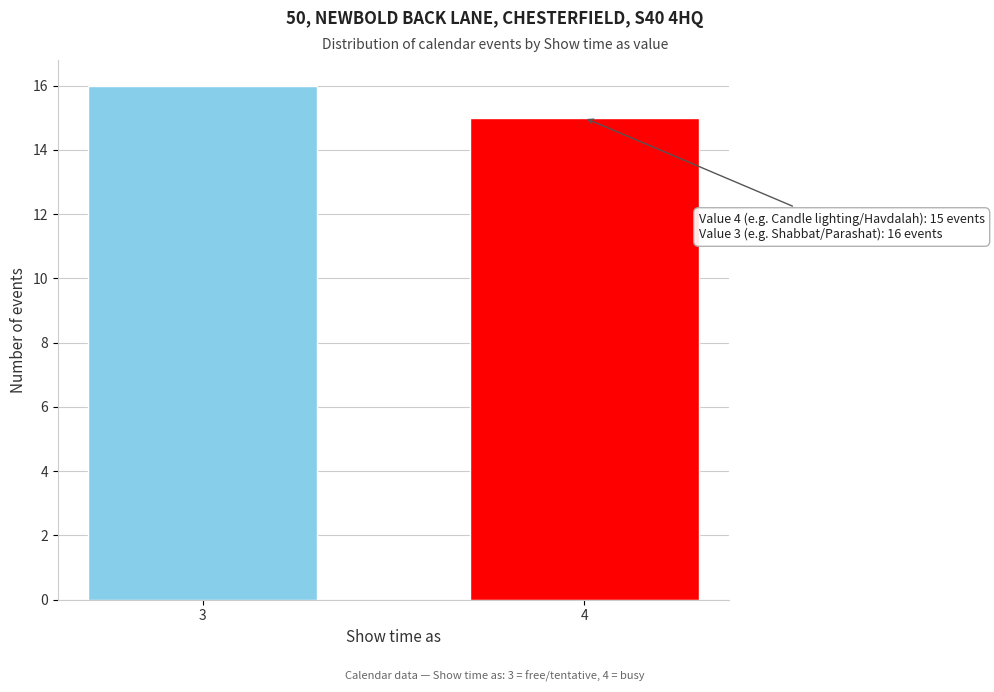

Reading left to right, transcribe all the data shown in this chart.

16	15